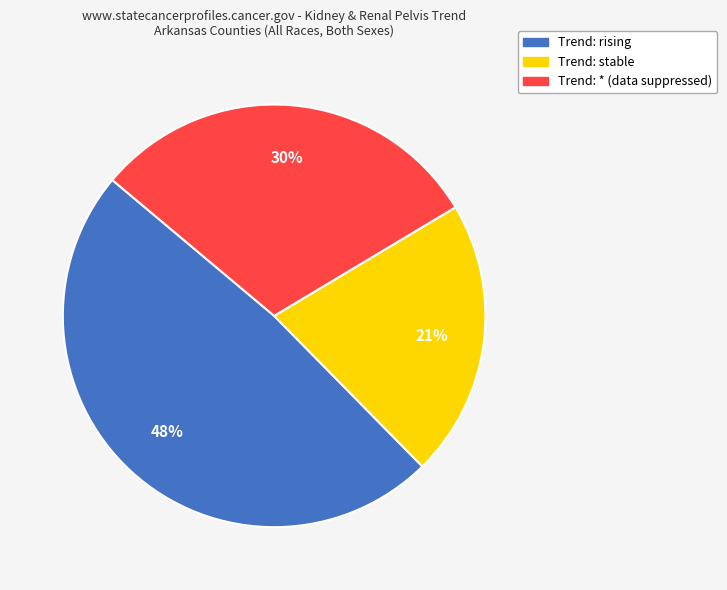

To the nearest percent, what is the difference between the largest and smallest slice percentages?

27%